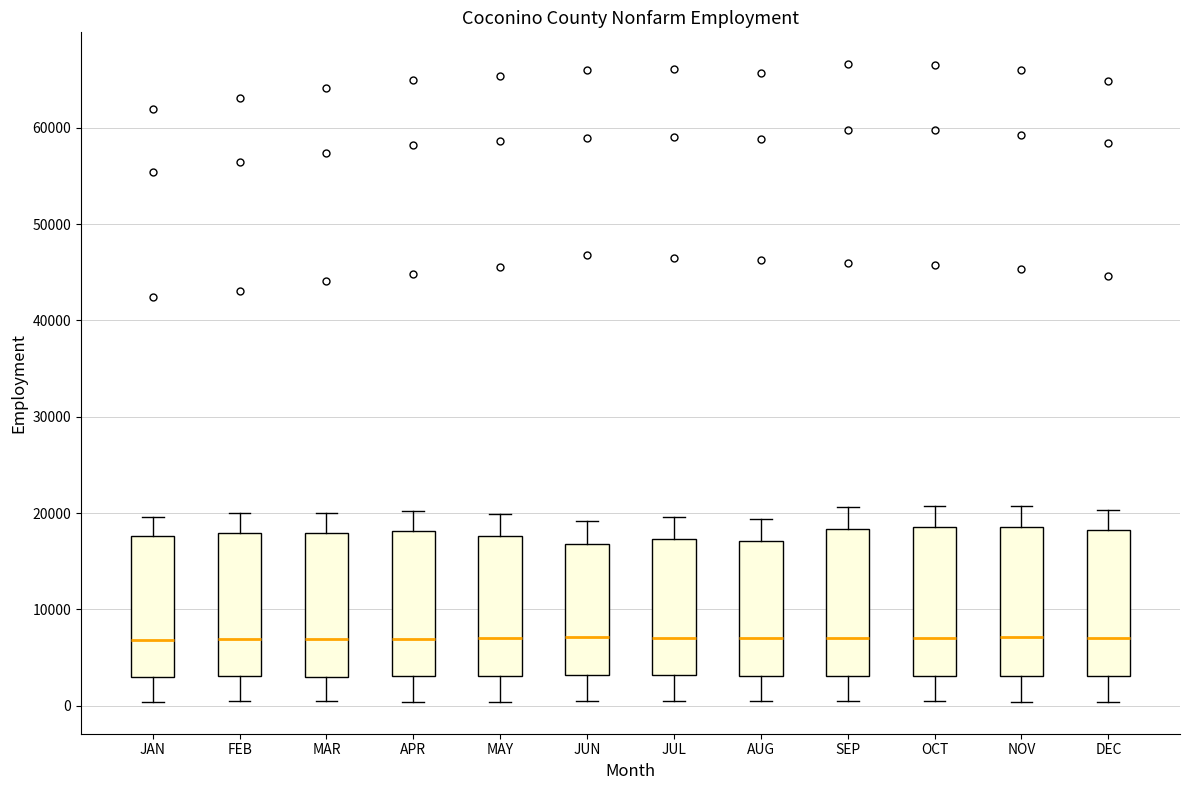

Where does the upper whisker of the box for FEB end on the y-axis? The values are not printed on the chart, so give them approximately, as read against the axis.

20000